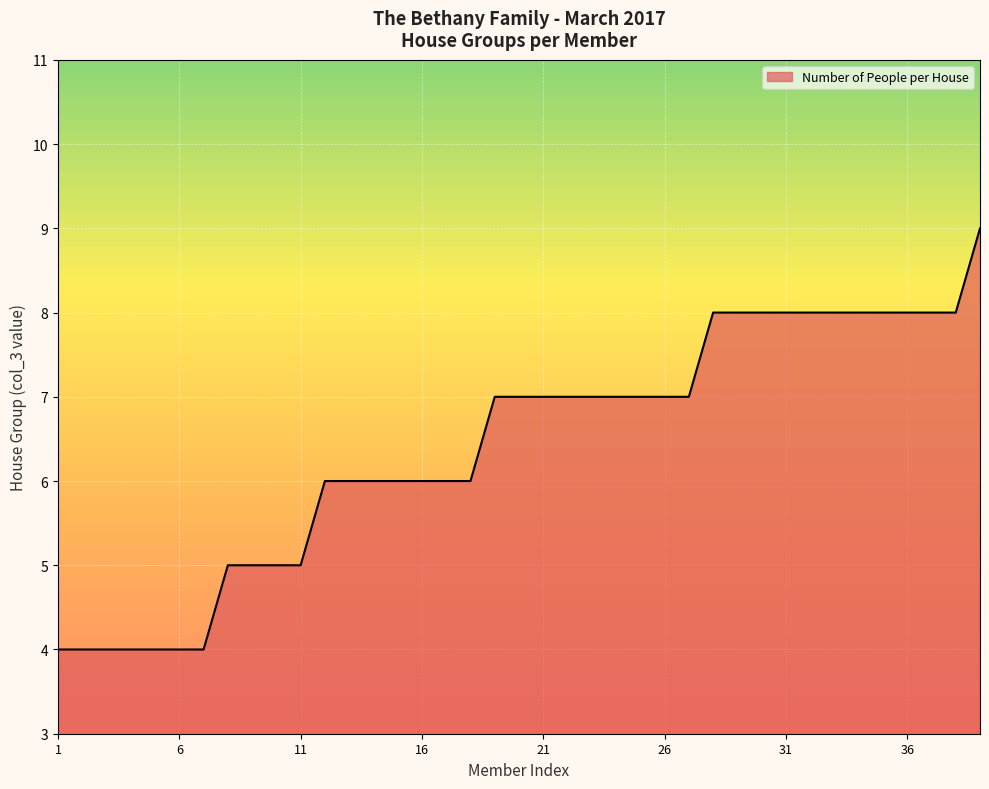

What is the smallest value displayed?

4